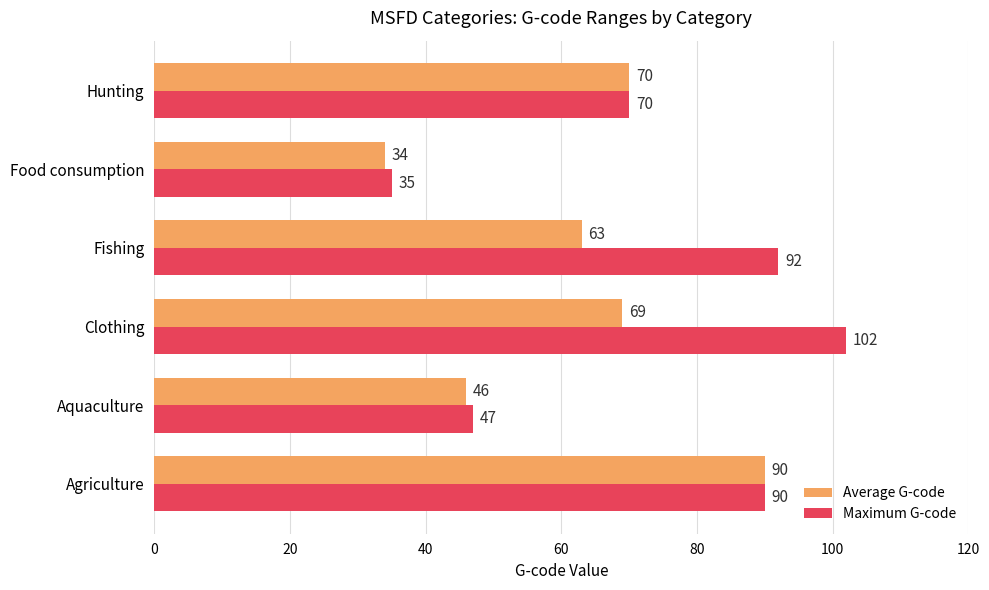

Is it true that Maximum G-code equals 70 at Hunting?

True